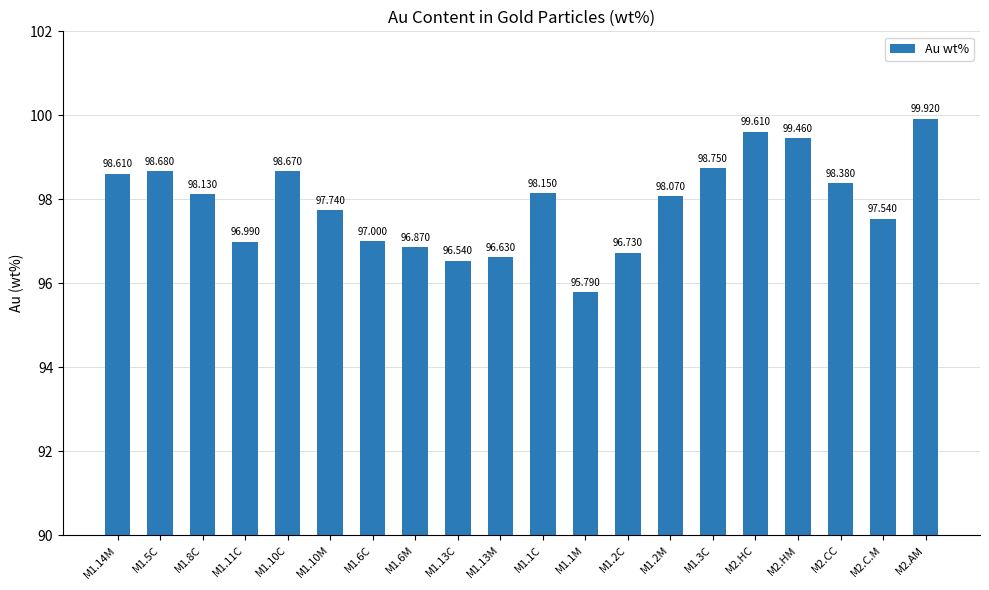

Which category has the lowest value across all series?

M1.1M